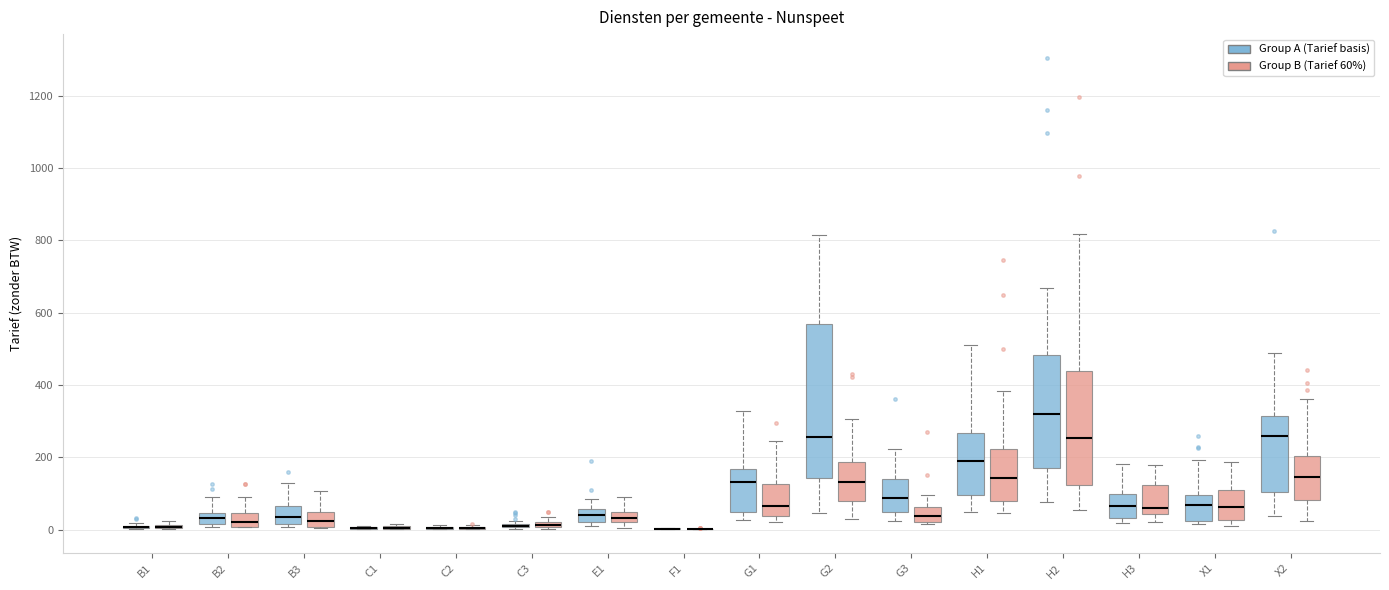

Which box is the tallest, from its lower edge to its upper edge?

G2 (Group A (Tarief basis))